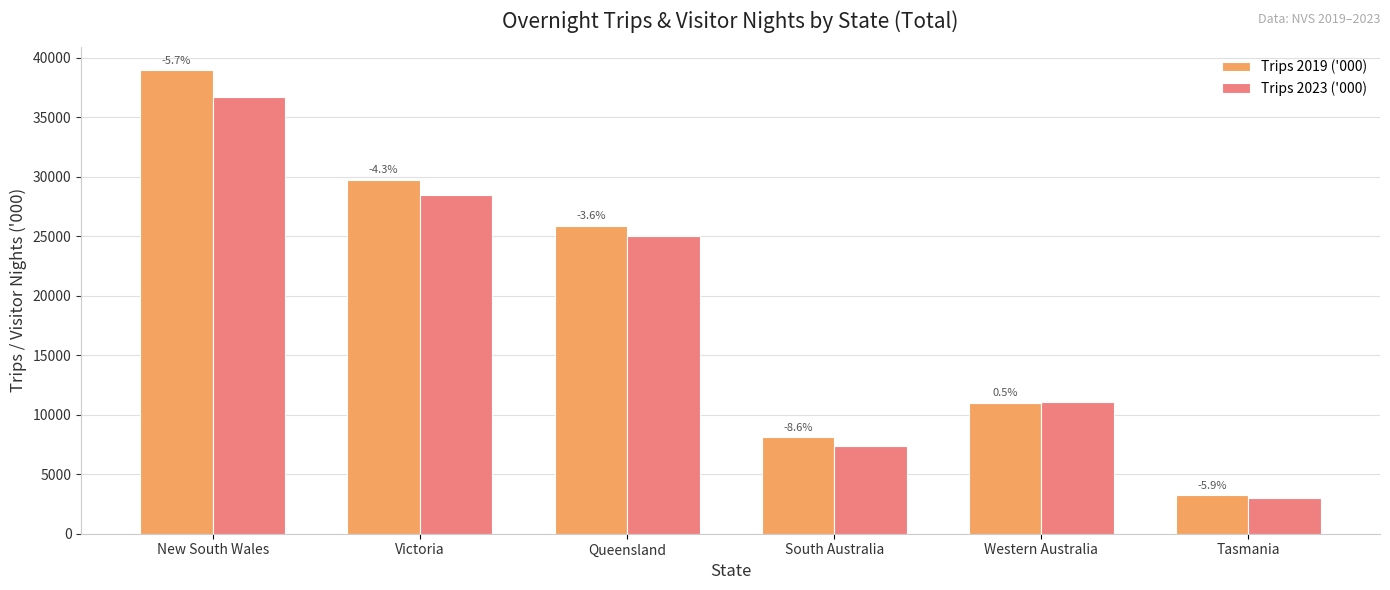

What position from the left is Western Australia?

5